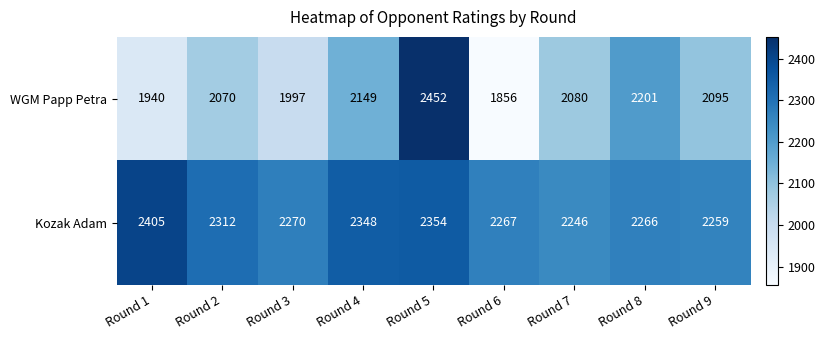

What is the total value across all series at Round 3?

4267